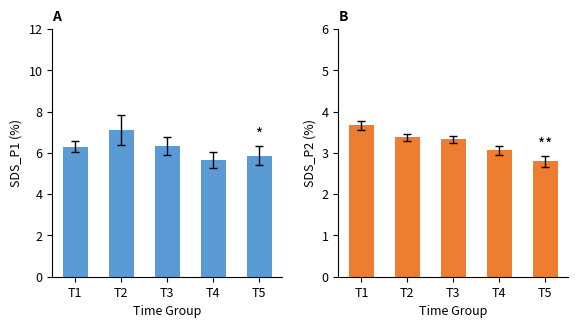

Rank the series at T4 from highest to lowest value.

SDS_P1, SDS_P2